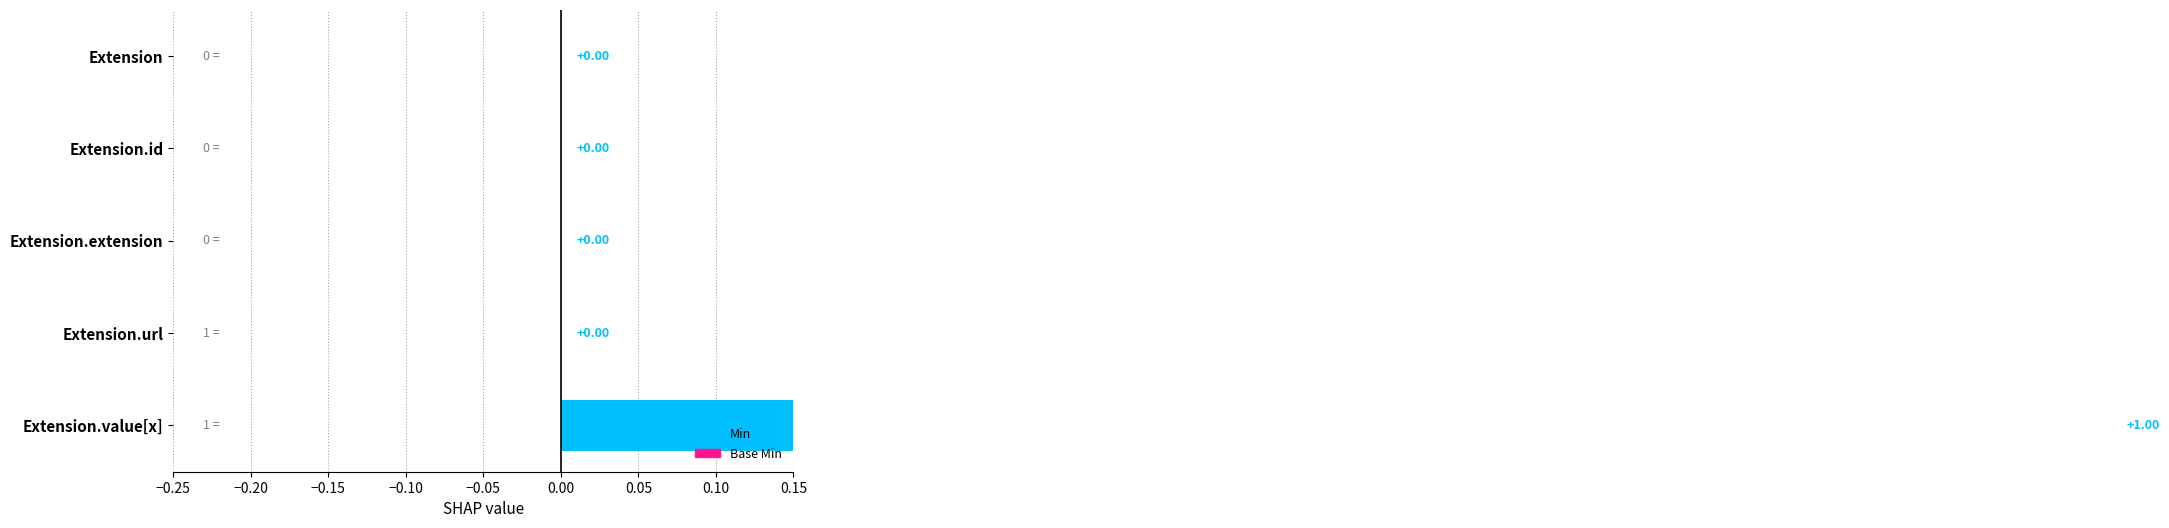

What is the difference between the maximum and minimum values?

1